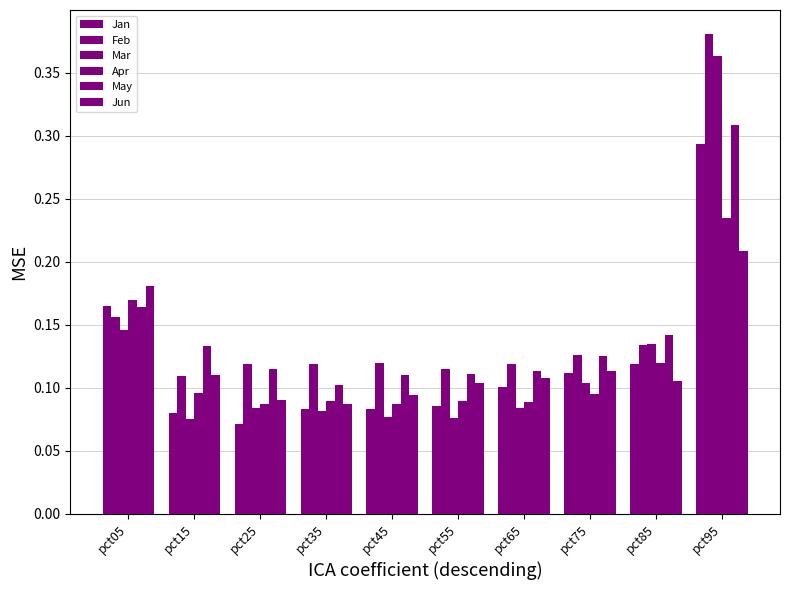

What is the highest value of the Feb series?

0.4